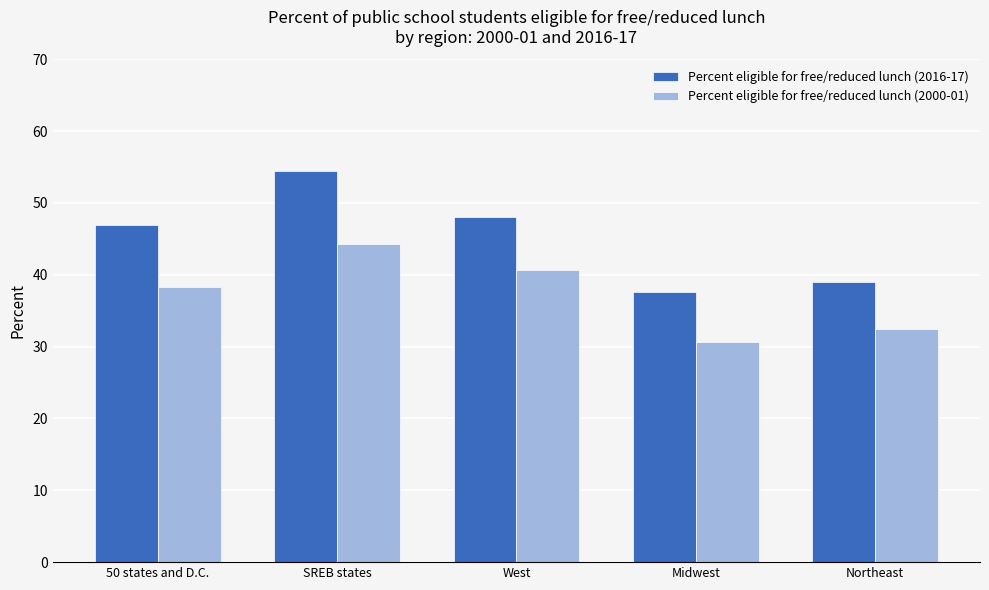

What is the minimum value for Percent eligible for free/reduced lunch (2016-17)?

37.6